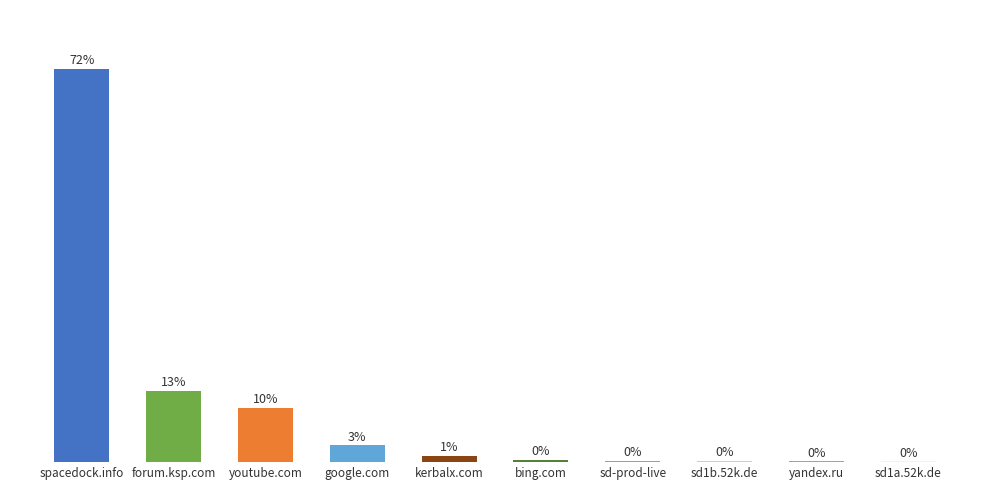

What is the greatest value displayed?

71.7